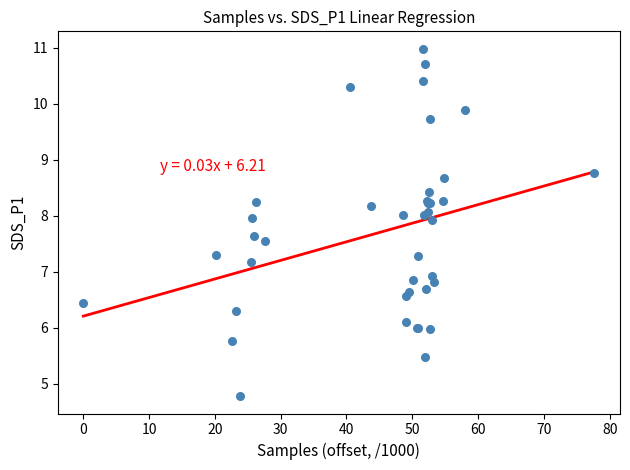

What Y value in the scatter plot is closest to 7?

6.9